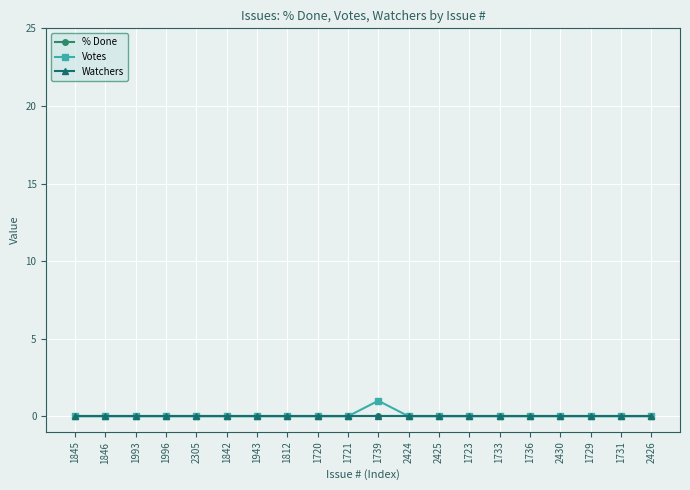

Does the chart have visible grid lines?

Yes